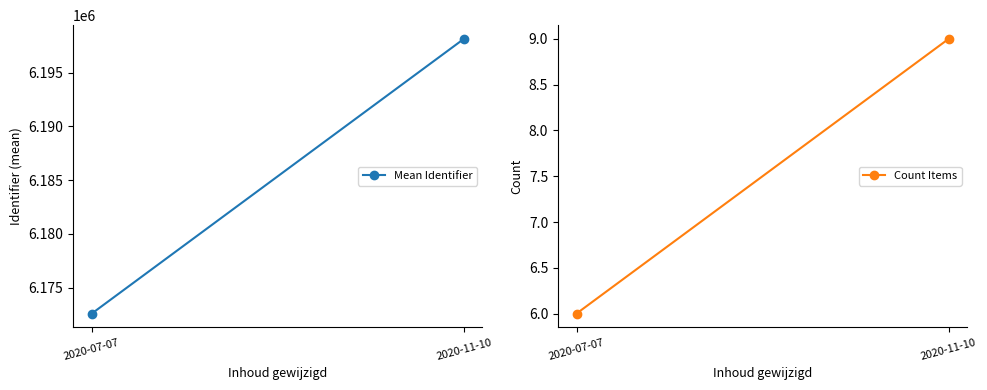

Which has a higher value, 2020-07-07 or 2020-11-10?

2020-11-10